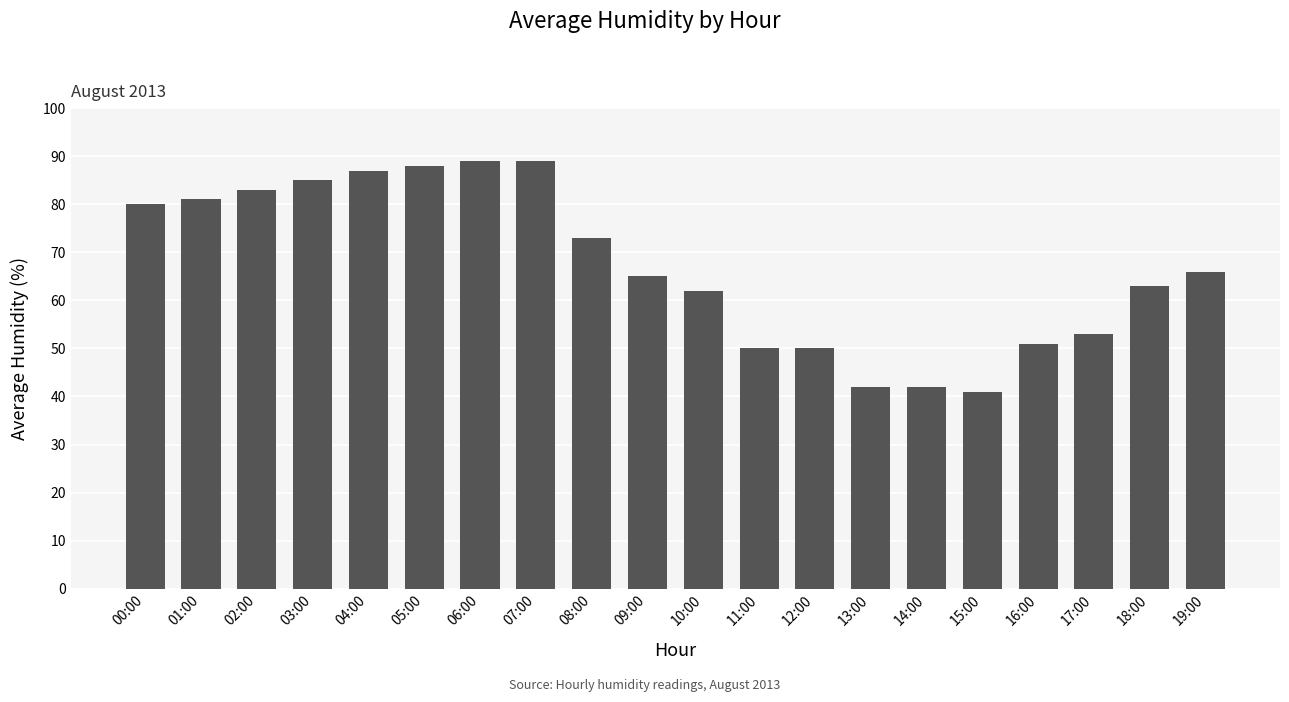

Reading right to left, list all the values displayed in this chart.

19:00=66	18:00=63	17:00=53	16:00=51	15:00=41	14:00=42	13:00=42	12:00=50	11:00=50	10:00=62	09:00=65	08:00=73	07:00=89	06:00=89	05:00=88	04:00=87	03:00=85	02:00=83	01:00=81	00:00=80